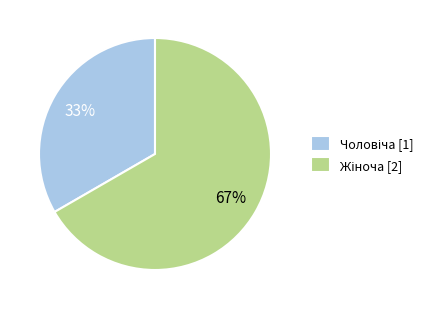

To the nearest percent, what is the average slice percentage?

50%